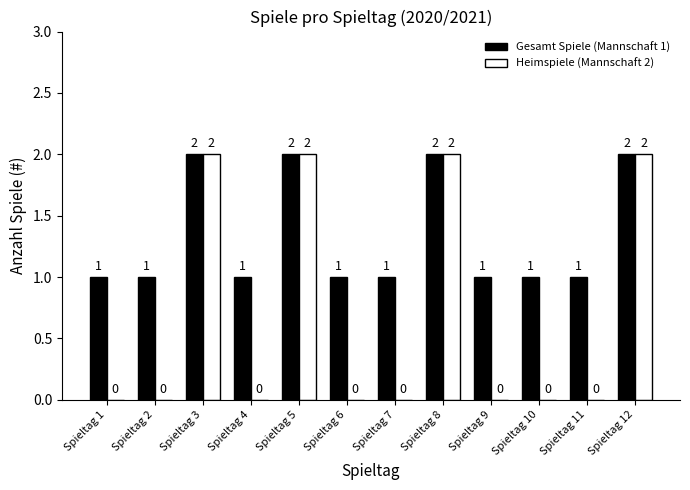

Reading left to right, transcribe all the data shown in this chart.

Gesamt Spiele (Mannschaft 1): 1	1	2	1	2	1	1	2	1	1	1	2
Heimspiele (Mannschaft 2): 0	0	2	0	2	0	0	2	0	0	0	2